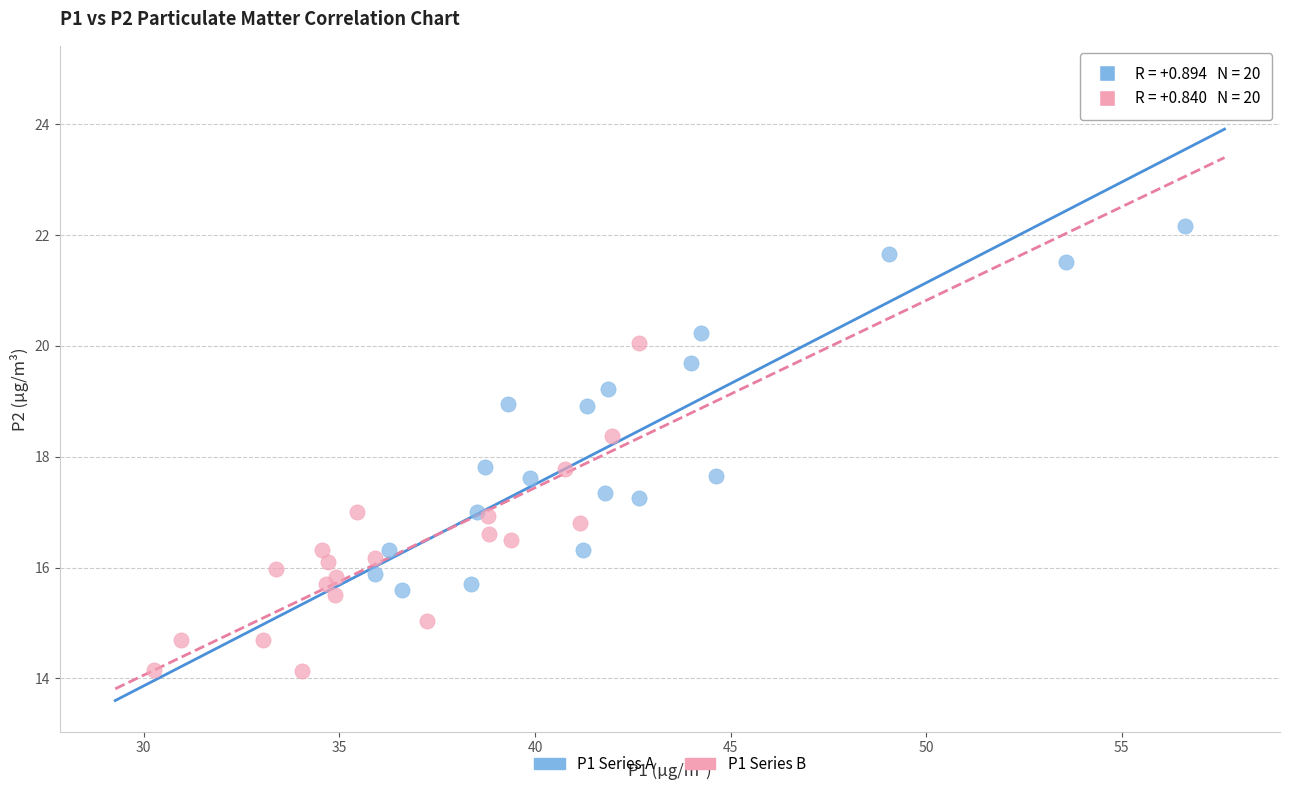

Which series has the largest Y range (max minus min)?

P1 Series A